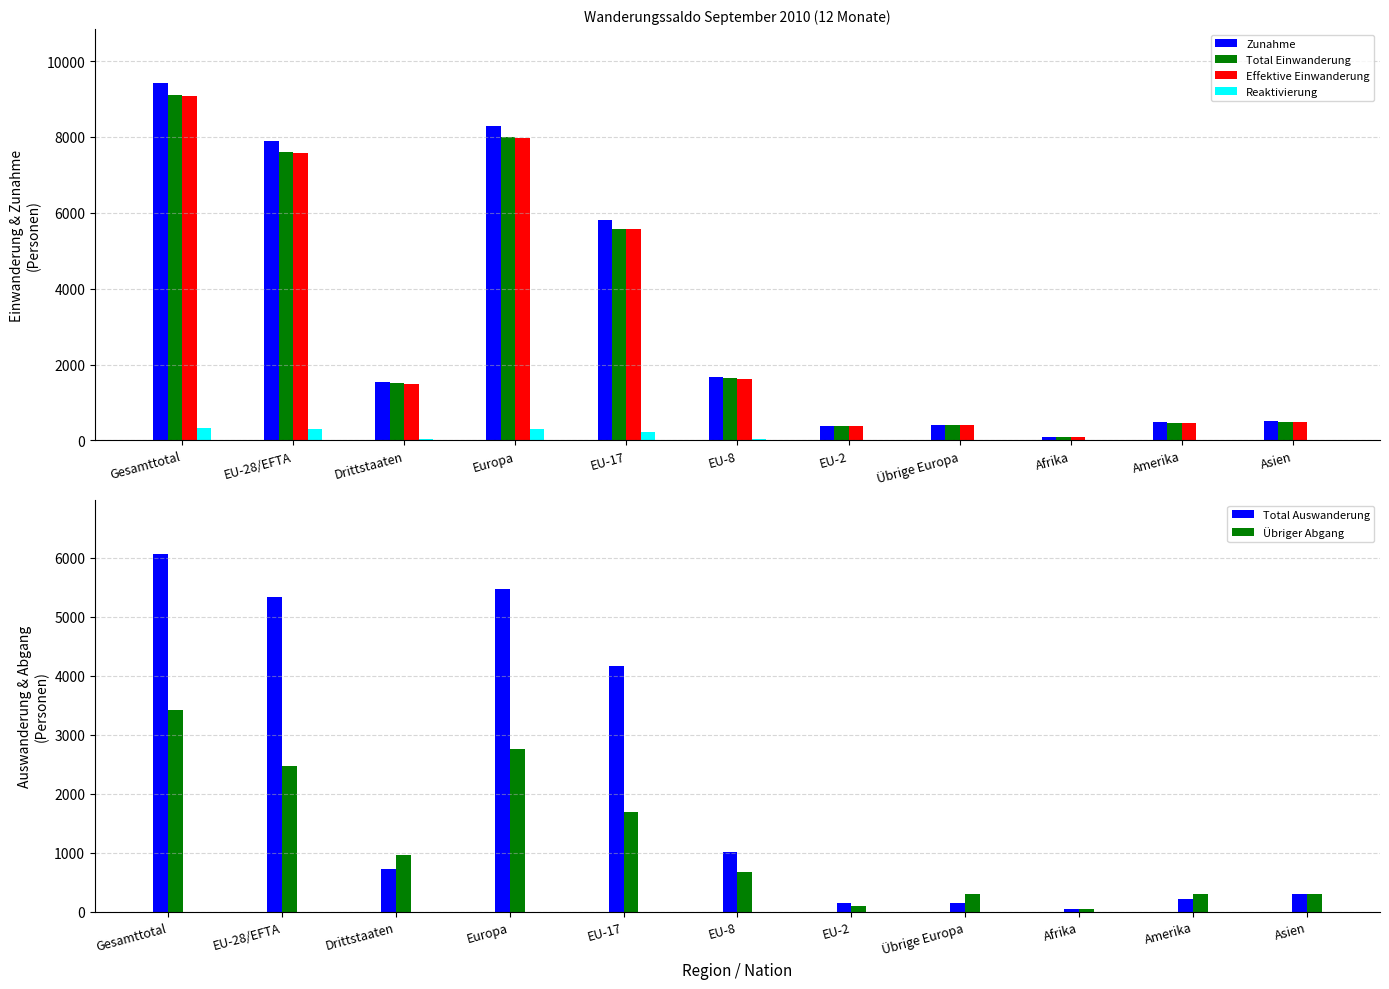

What is the maximum value shown in the chart?

9430